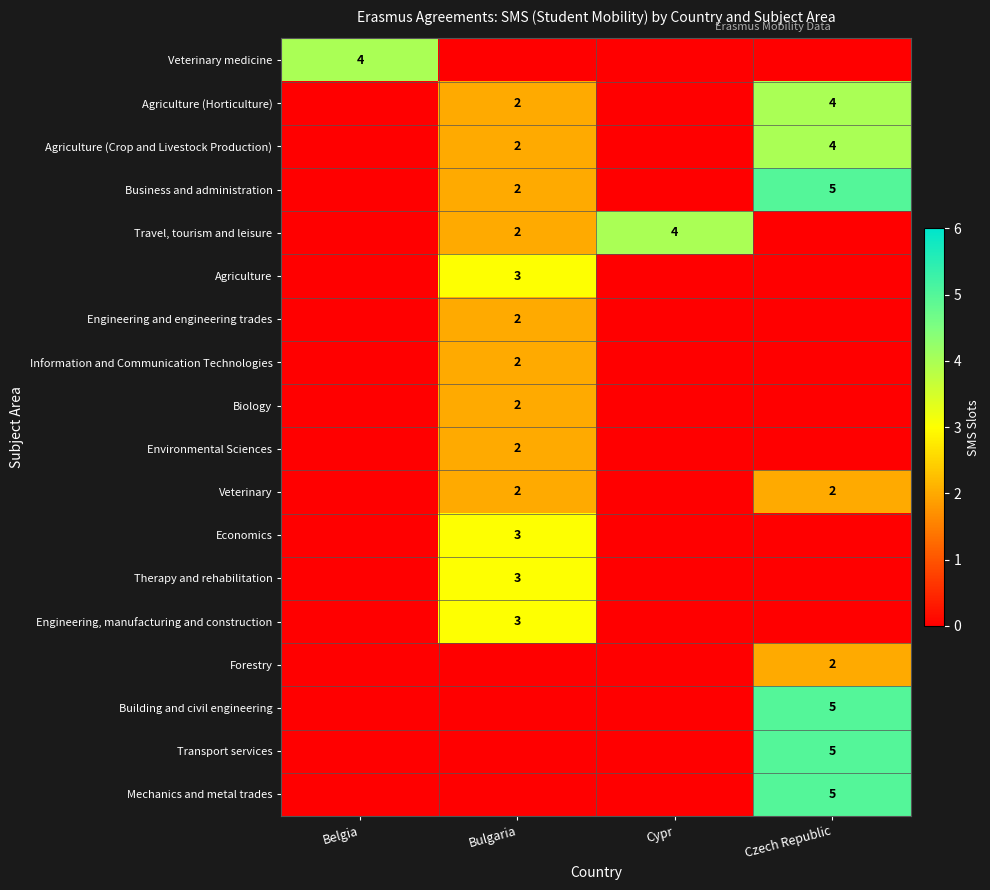

The Travel, tourism and leisure series shows 2 at Bulgaria. True or false?

True